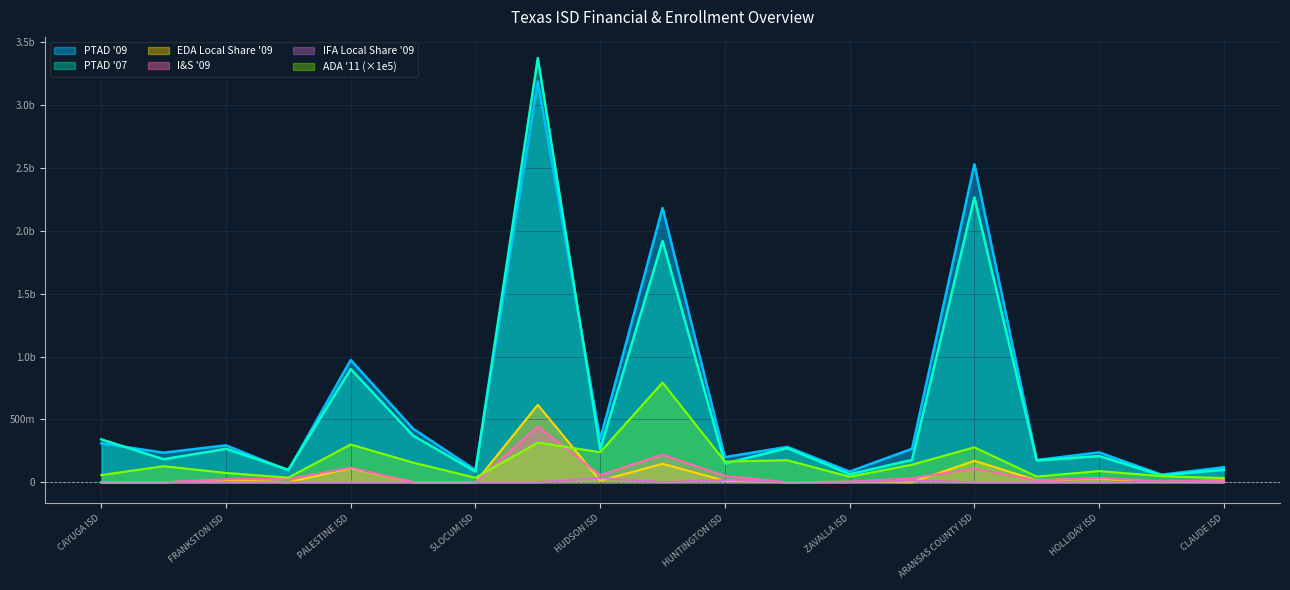

What is the total value across all series at HOLLIDAY ISD?

598632308.0